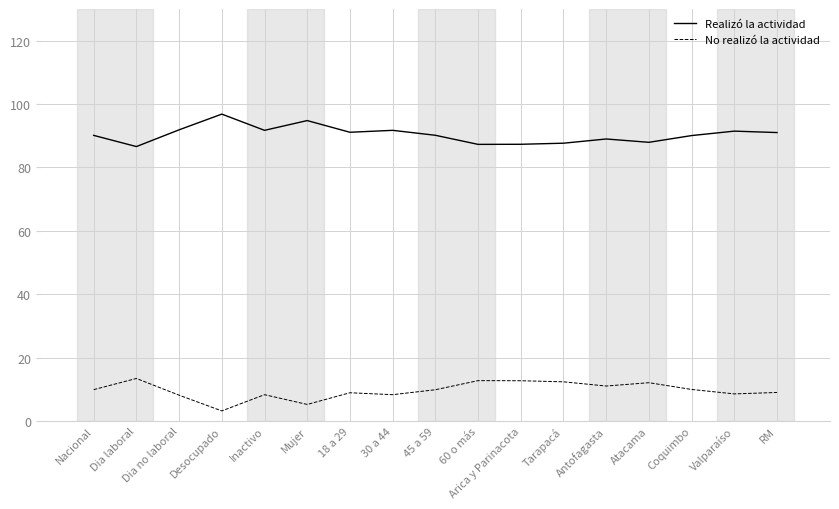

What is the difference between the maximum and minimum values in the No realizó la actividad series?

10.2